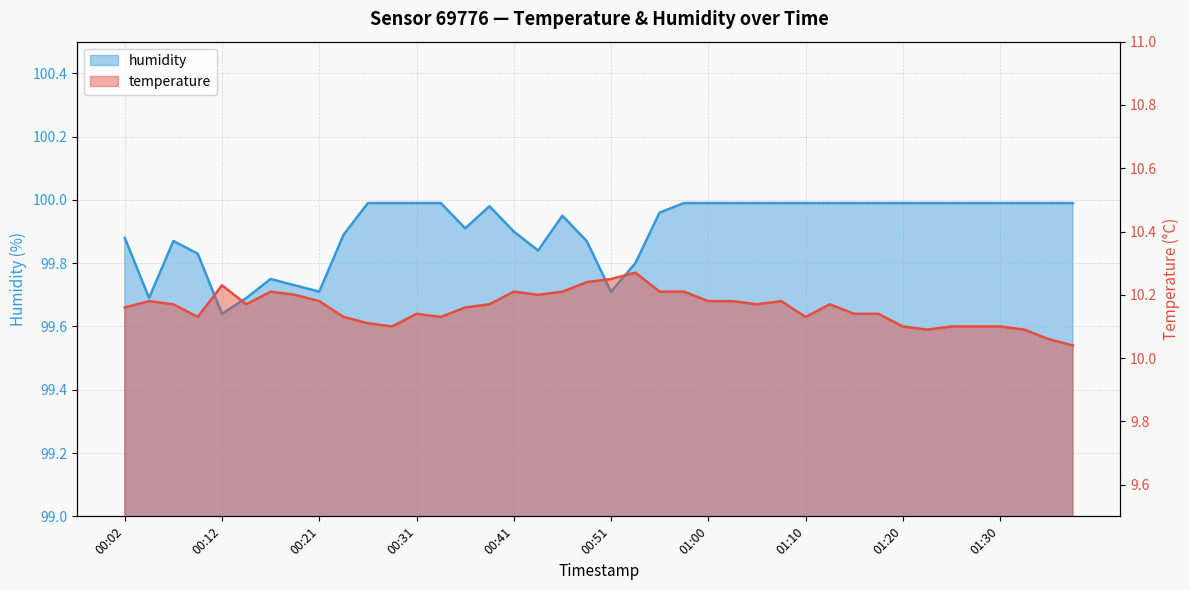

Where is the first local minimum for temperature?

00:09